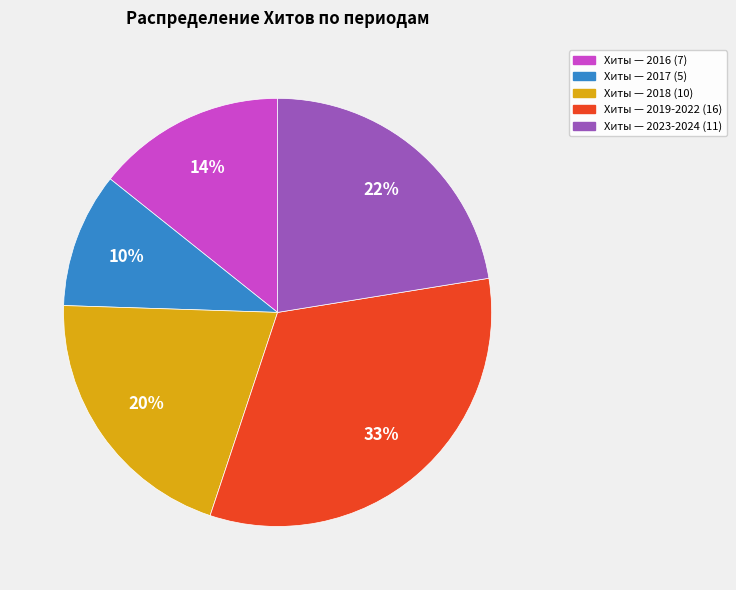

Is there any slice that represents more than half of the pie?

No